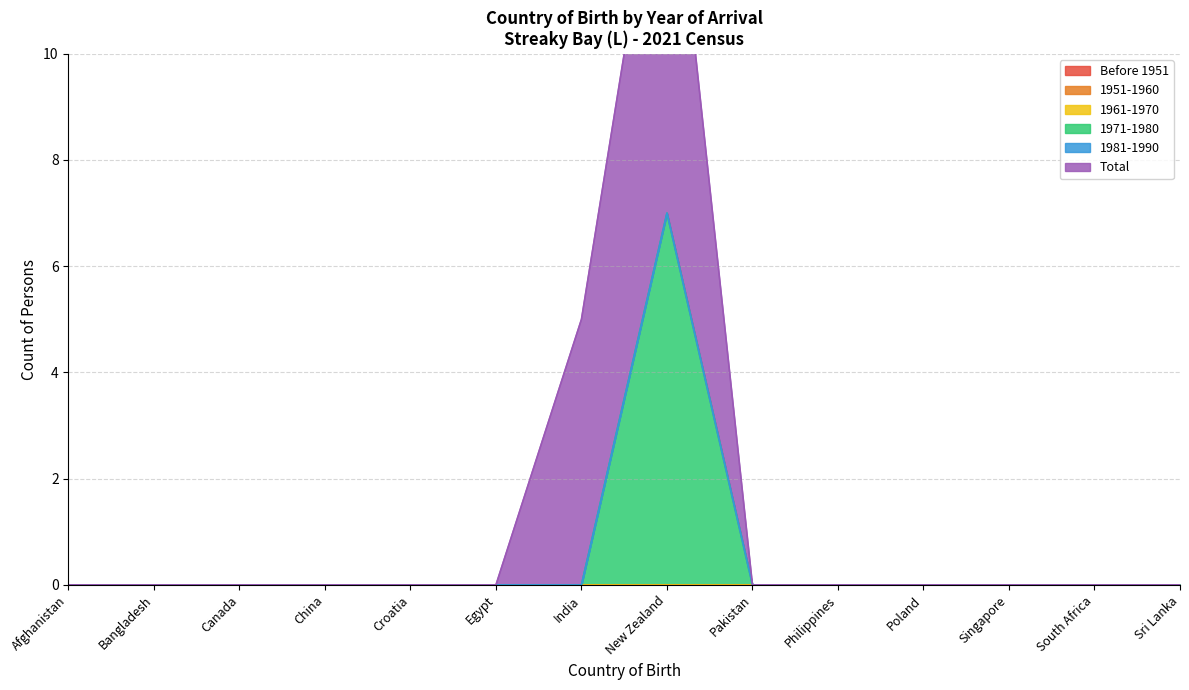

Count the number of data series in this chart.

6